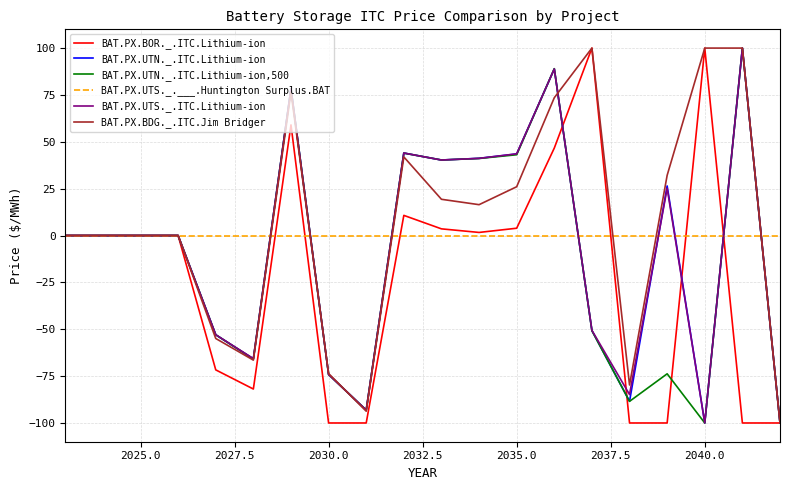

What is the lowest value of the BAT.PX.BOR._.ITC.Lithium-ion series?

-100.0